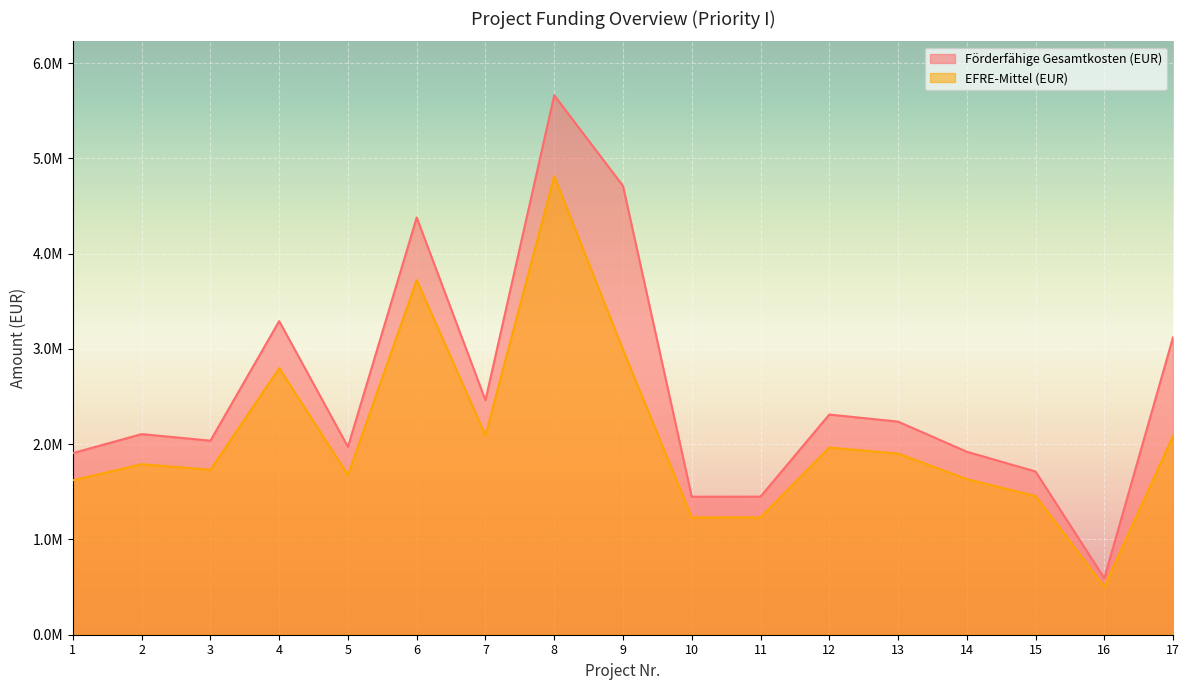

What is the value of the Förderfähige Gesamtkosten (EUR) point at the 8th from the left?

5662766.4